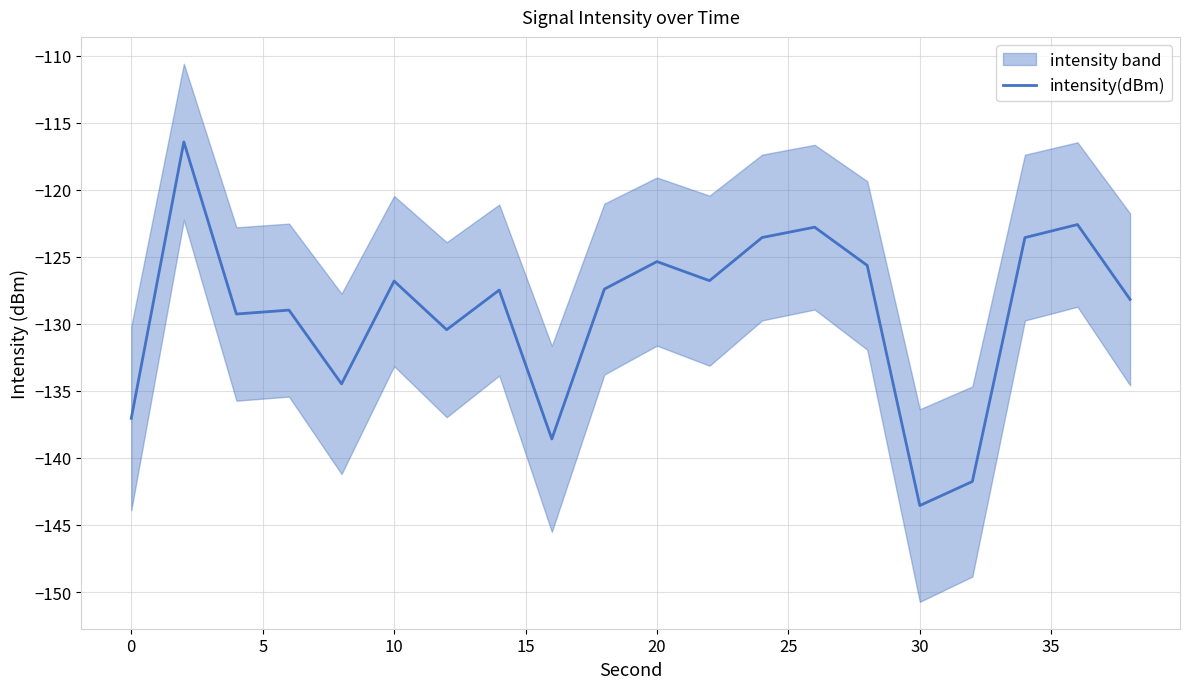

What is the minimum value for intensity(dBm)?

-143.6